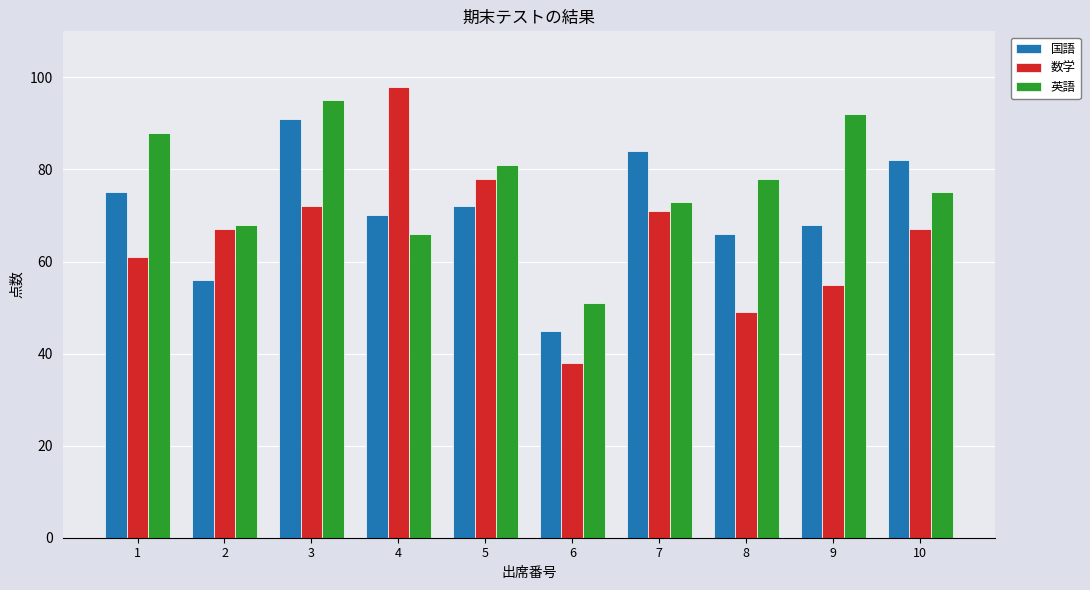

How many categories are shown in the chart?

10